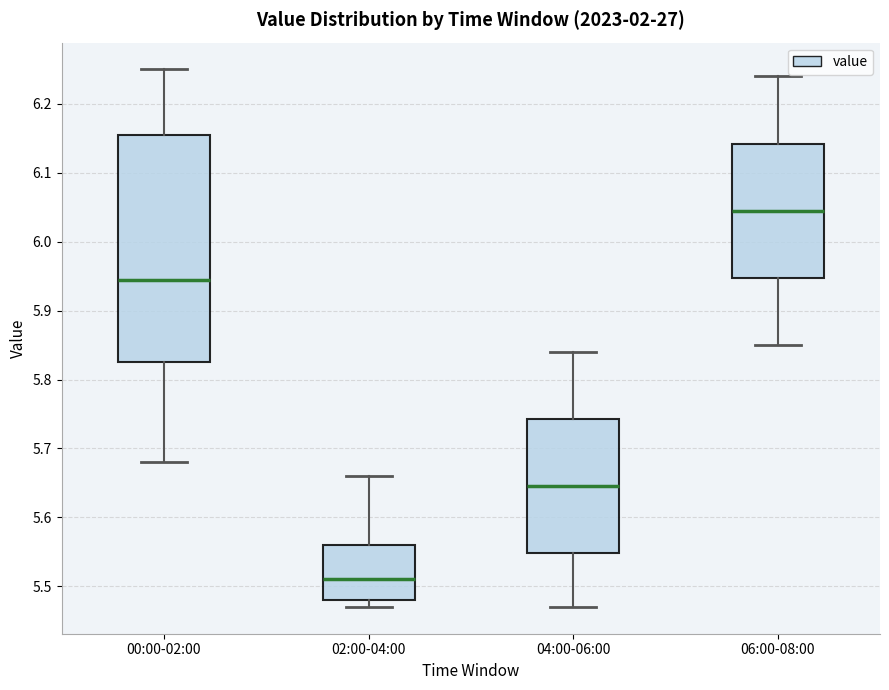

Reading left to right, read every box against the y-axis: the position of its median line, the range the box covers, and the ends of its whiskers. The values are not printed on the chart, so give them approximately, as read against the axis.

00:00-02:00: median 5.95, box 5.83 to 6.16, whiskers 5.68 to 6.25
02:00-04:00: median 5.51, box 5.48 to 5.56, whiskers 5.47 to 5.66
04:00-06:00: median 5.65, box 5.55 to 5.74, whiskers 5.47 to 5.84
06:00-08:00: median 6.05, box 5.95 to 6.14, whiskers 5.85 to 6.24